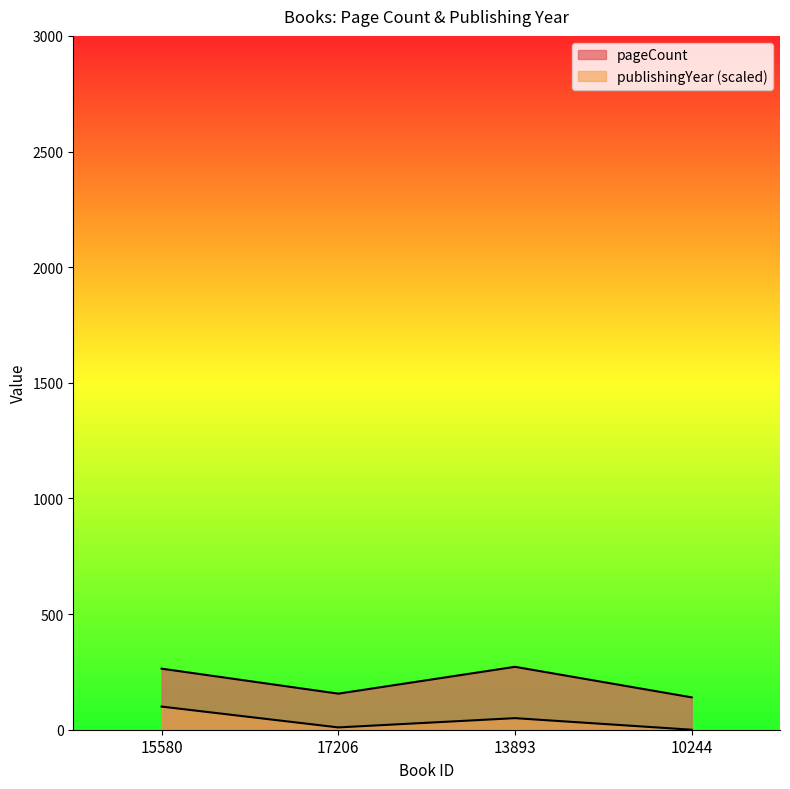

Which category has the lowest value across all series?

10244